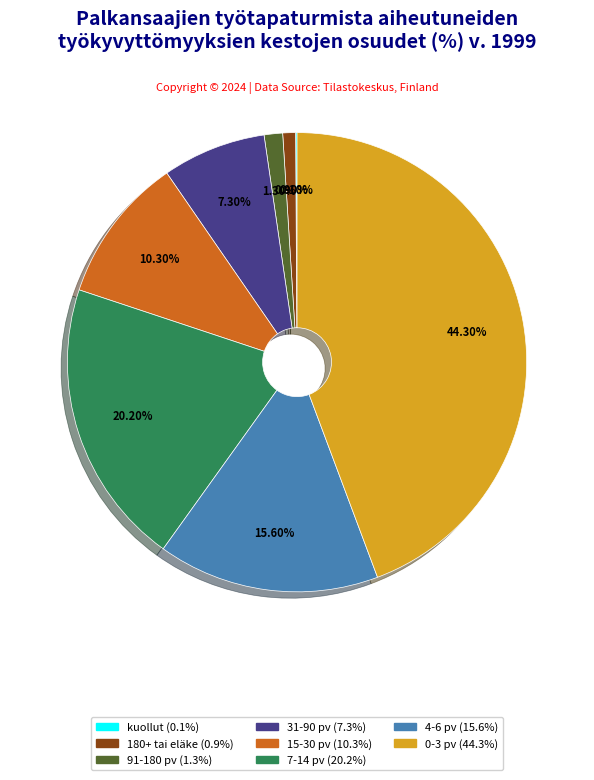

Combined, do 0-3 pv and 15-30 pv account for over 50%?

Yes